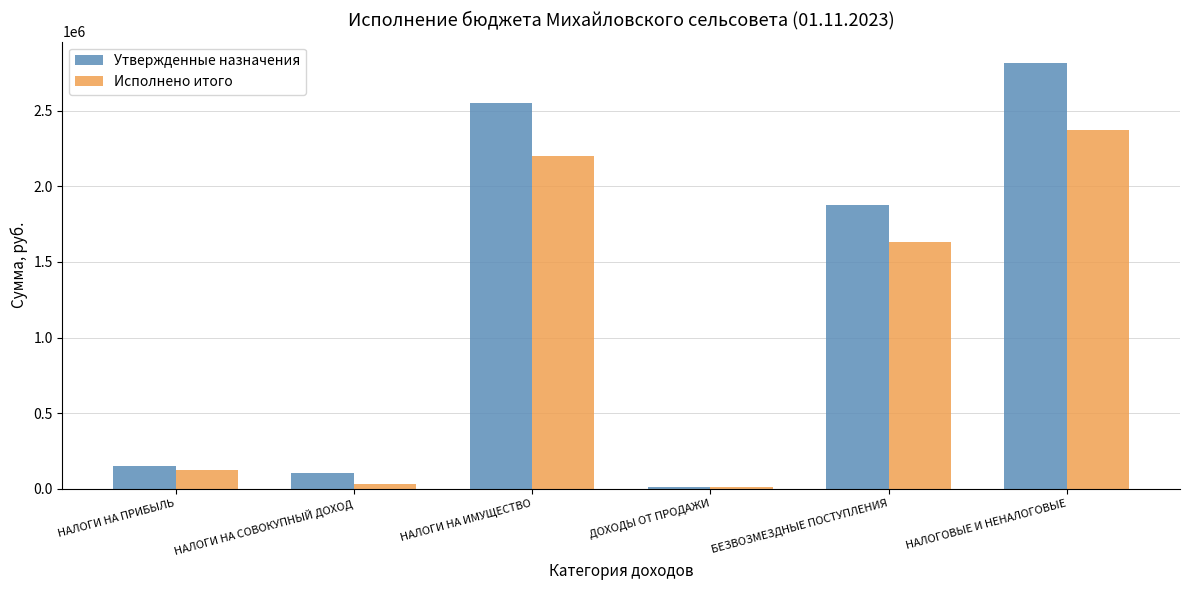

Which series has the largest range (max minus min)?

Утвержденные назначения